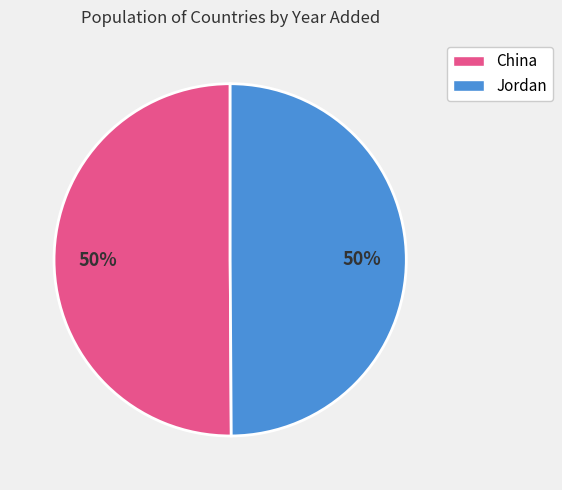

To the nearest percent, what is the average slice percentage?

50%